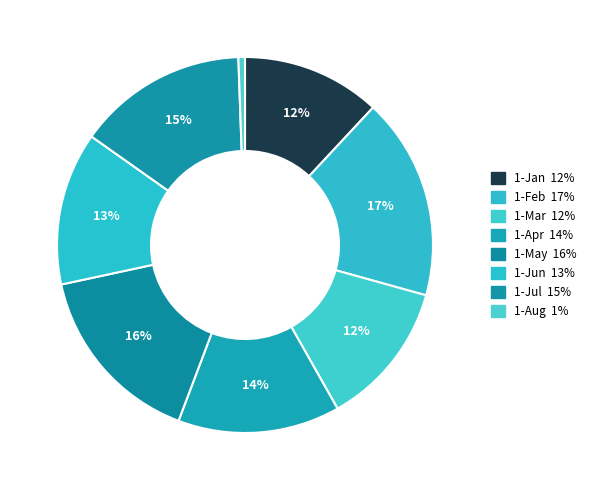

The 1-Jun slice represents 13% of the pie. True or false?

True